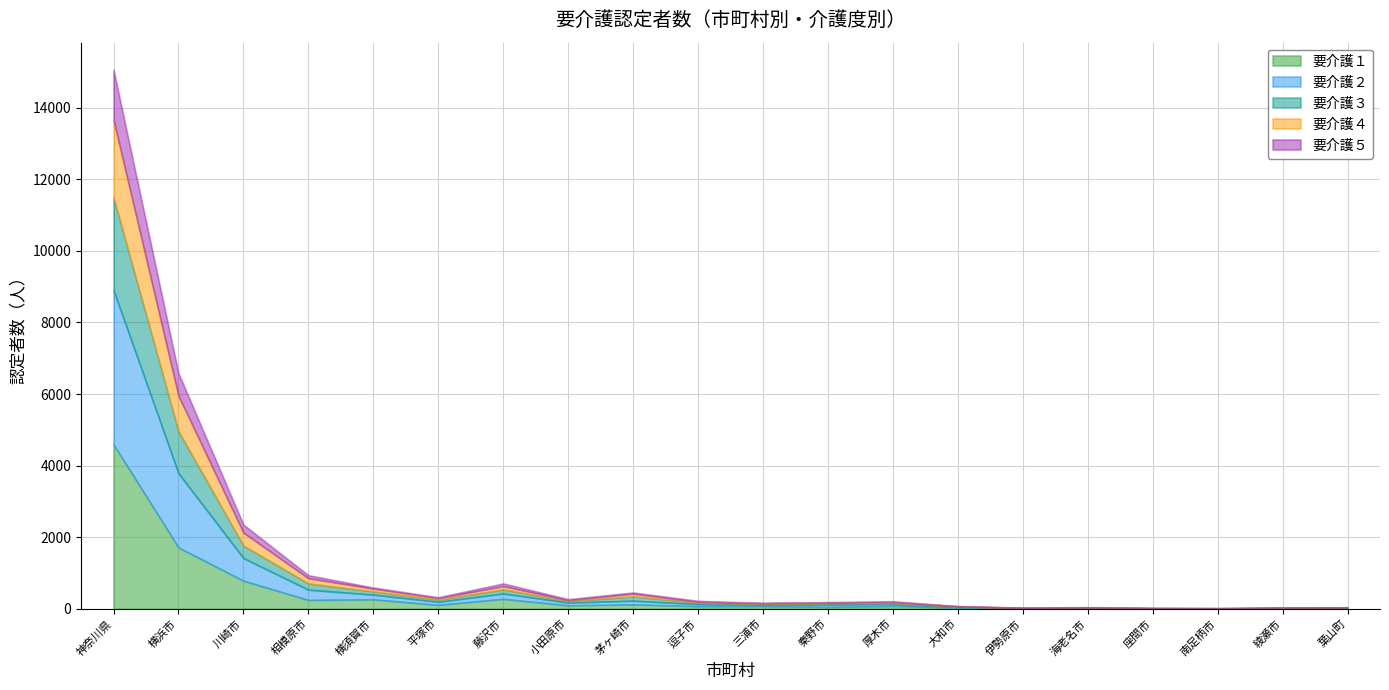

True or false: 要介護２ and 要介護１ intersect in this chart.

True